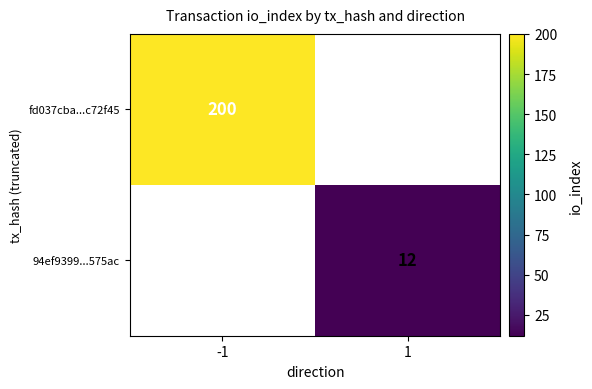

The fd037cba...c72f45 series shows 200 at -1. True or false?

True